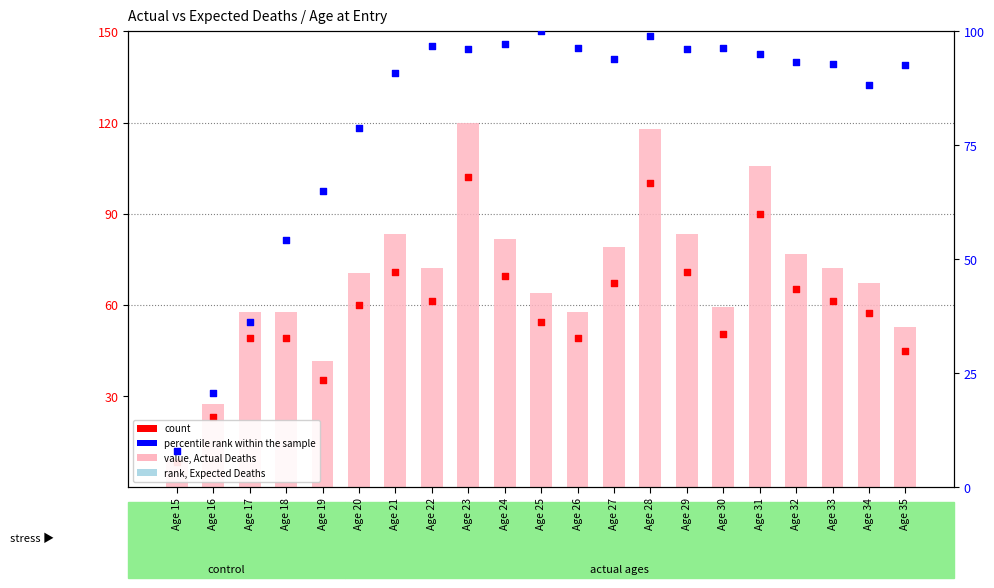

At how many categories does at least one series exceed 90?

14